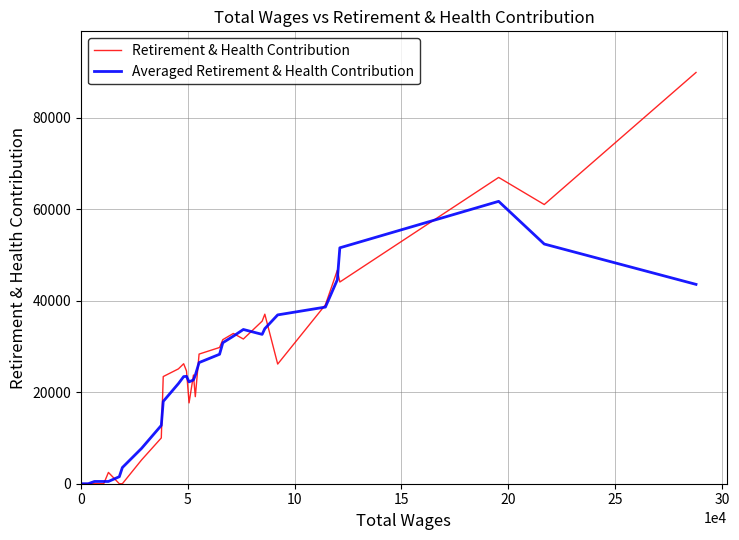

How many lines are shown in the chart?

2